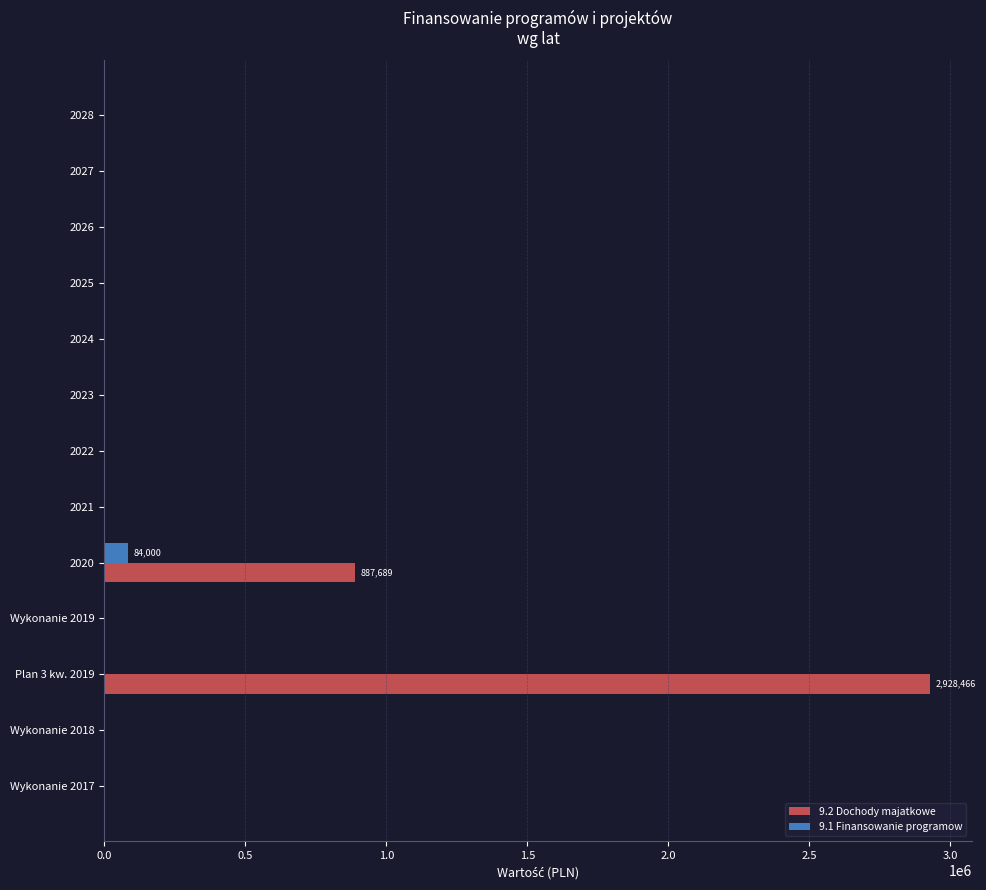

What is the maximum value for 9.2 Dochody majatkowe?

2928466.2